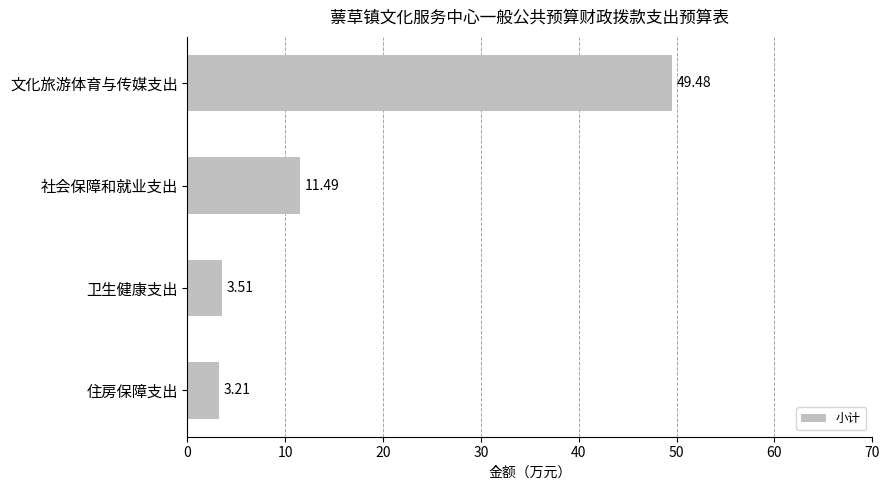

Rank the categories by value from highest to lowest.

文化旅游体育与传媒支出, 社会保障和就业支出, 卫生健康支出, 住房保障支出